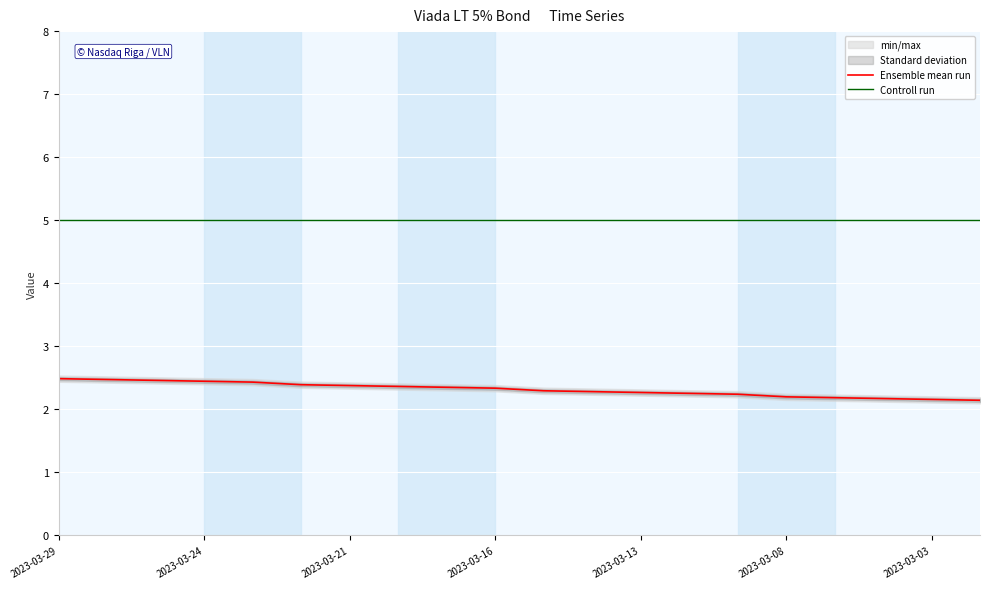

What is the highest value of the Ensemble mean run series?

2.5